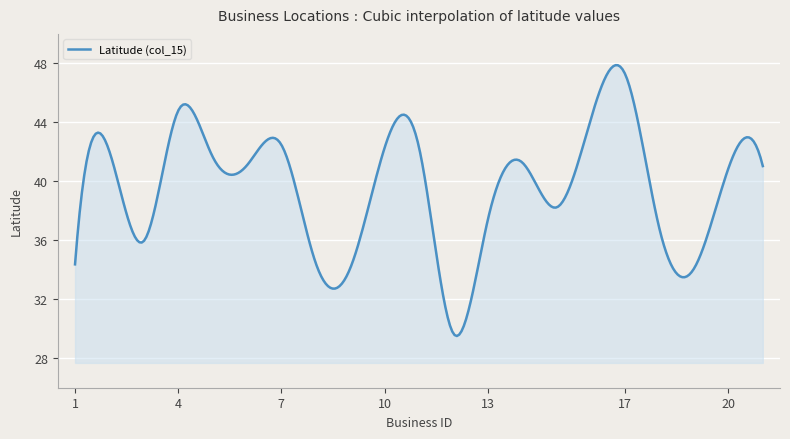

What is the sum of all values?

11876.0